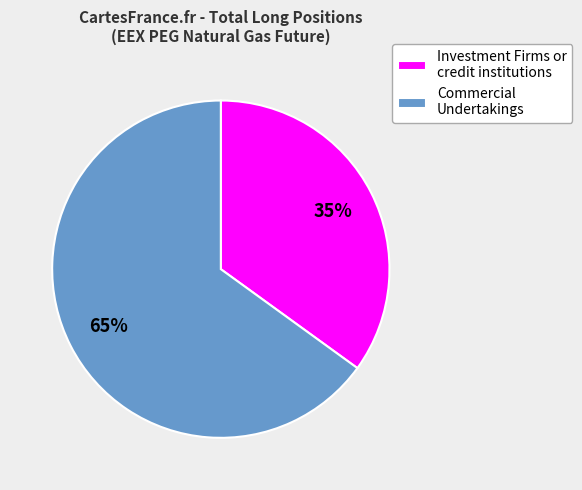

Rank the categories by value from lowest to highest.

Investment Firms or credit institutions, Commercial Undertakings